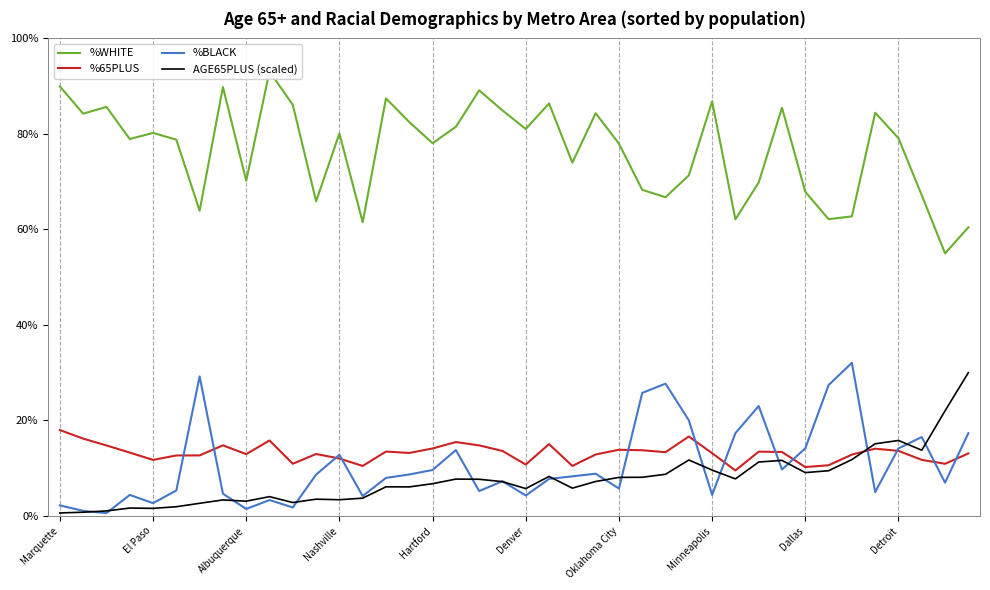

What is the sum of the AGE65PLUS (scaled) values at 36 and Minneapolis?

19.1